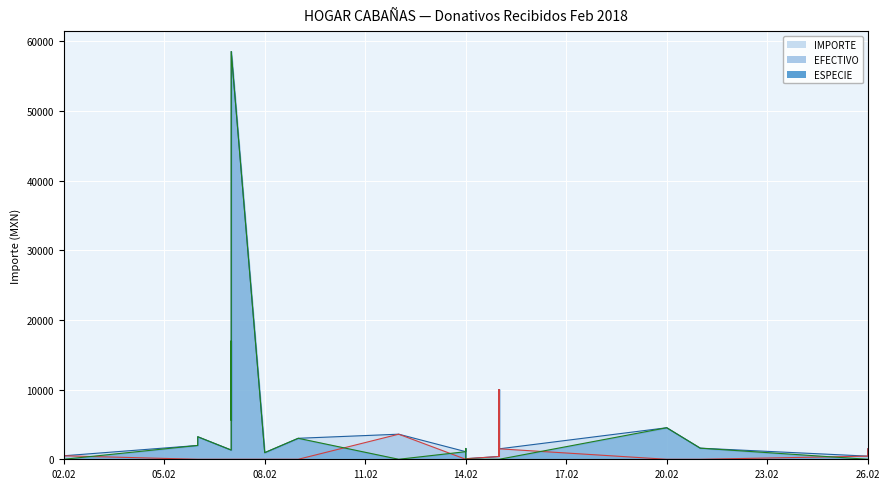

Which category has the lowest value across all series?

2018-02-06